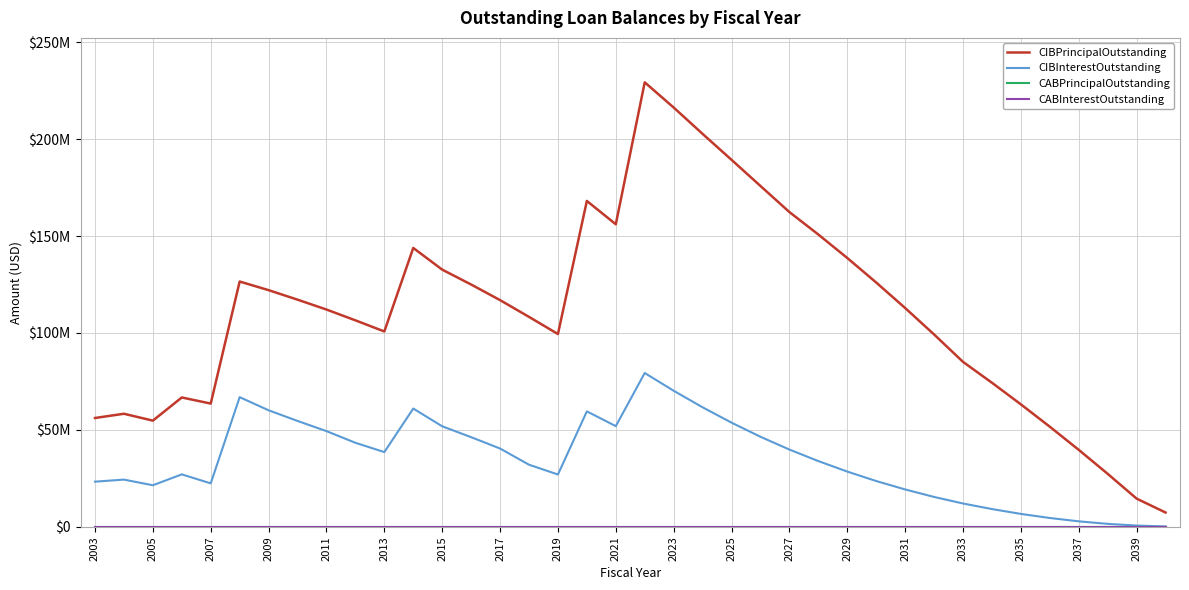

What is the value of the CIBInterestOutstanding point at the 24th from the left?

46474000.0